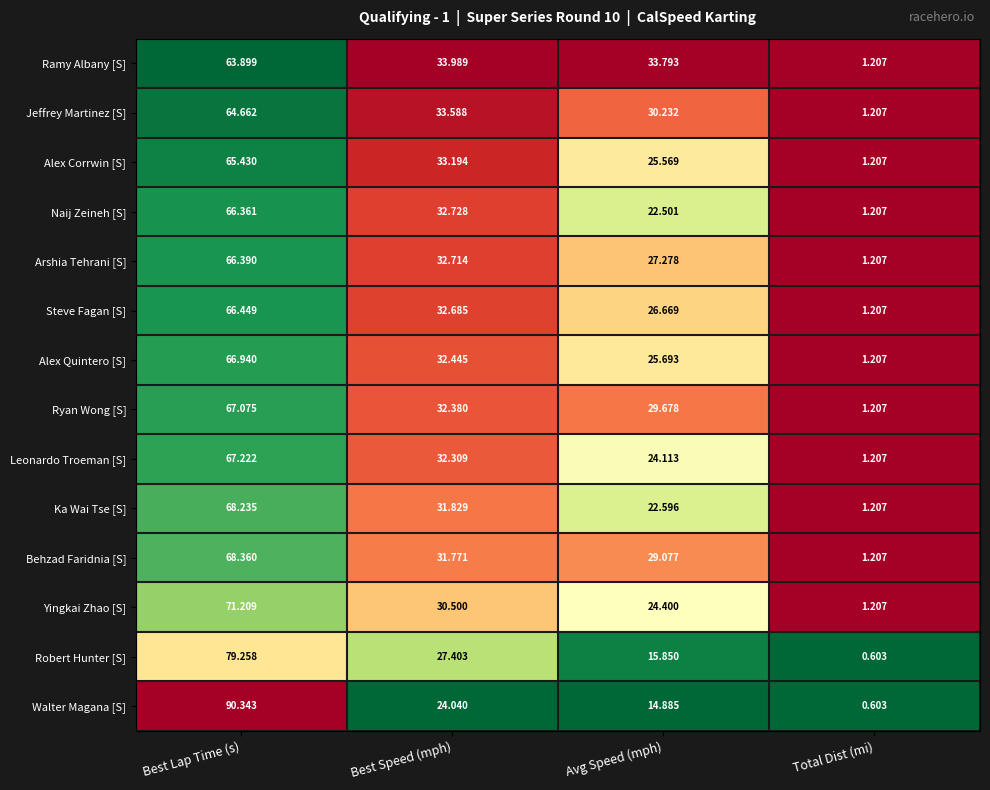

Which series has the largest total across all categories?

Ramy Albany [S]